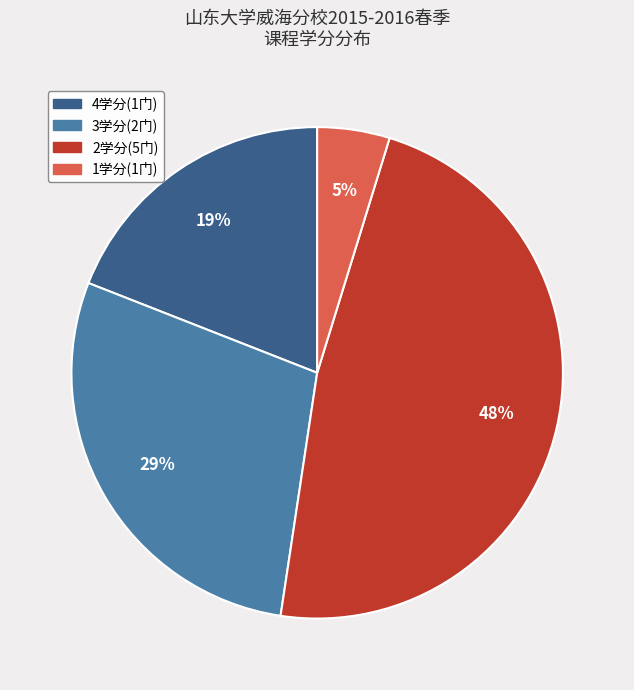

To the nearest percent, what is the difference between the largest and smallest slice percentages?

43%